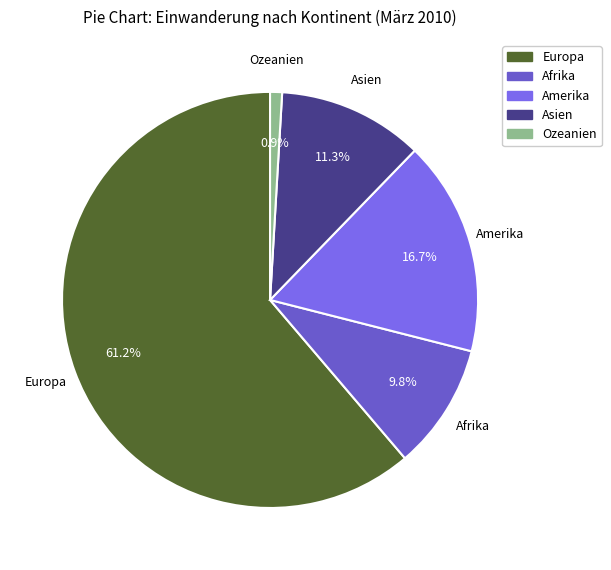

True or false: Amerika accounts for 17% of the total.

True